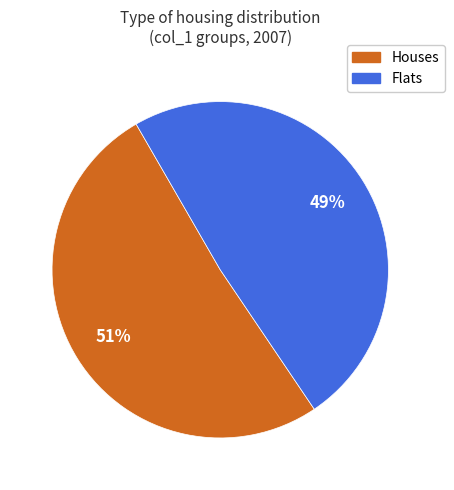

Which has a higher value, Houses or Flats?

Houses